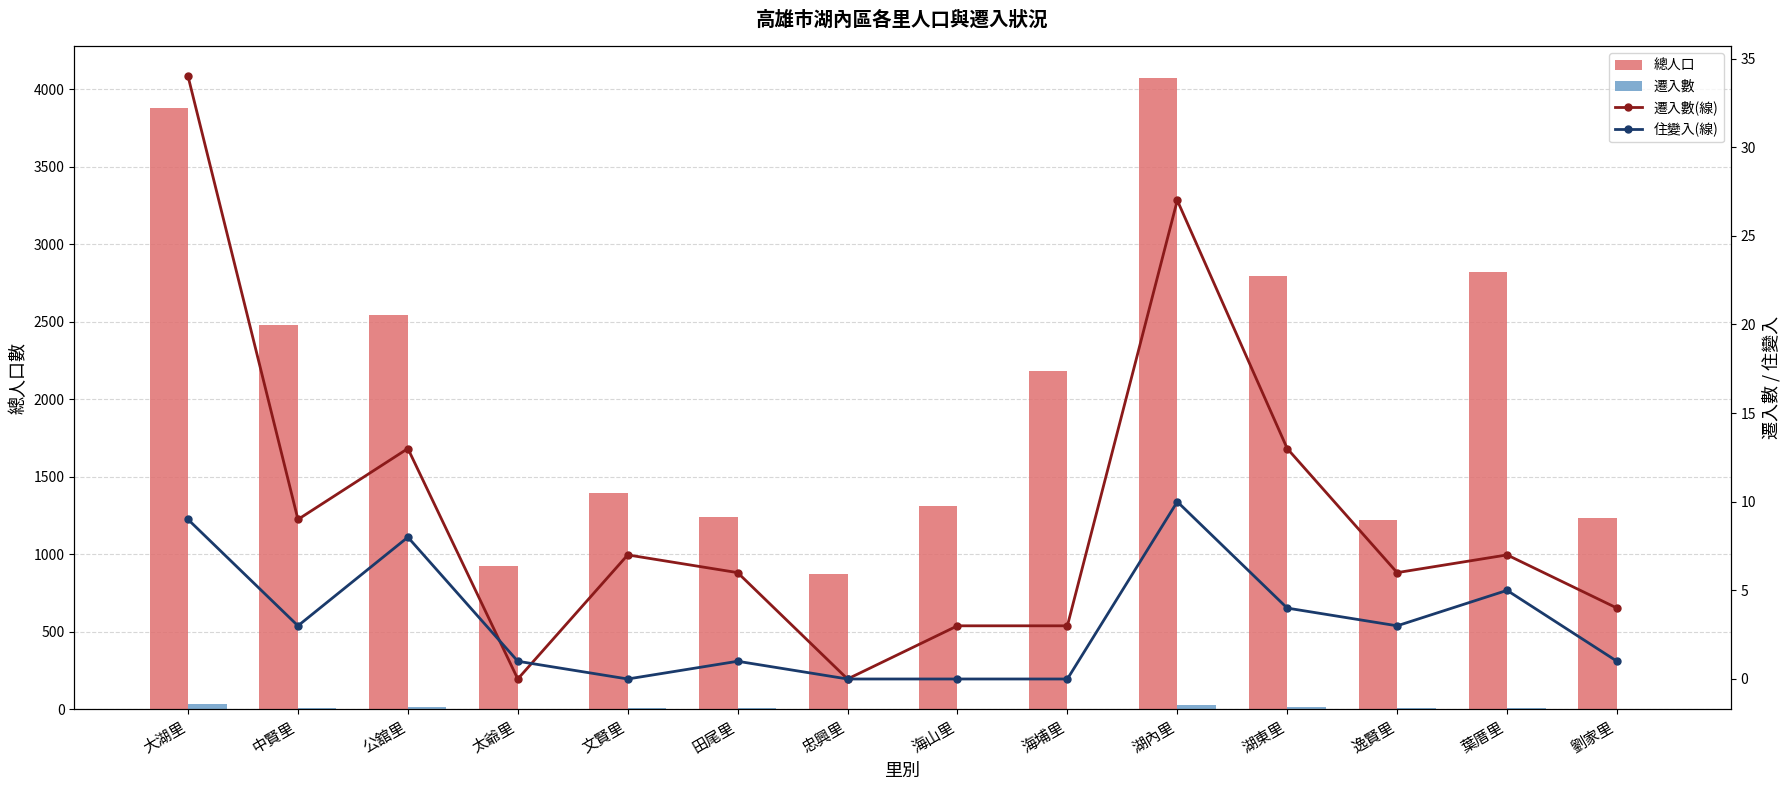

What is the value of the 遷入數 bar at the 8th from the left?

3